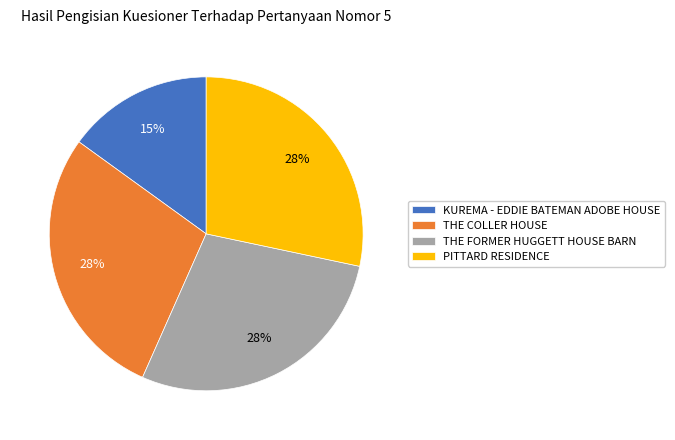

Which slice is the smallest?

KUREMA - EDDIE BATEMAN ADOBE HOUSE